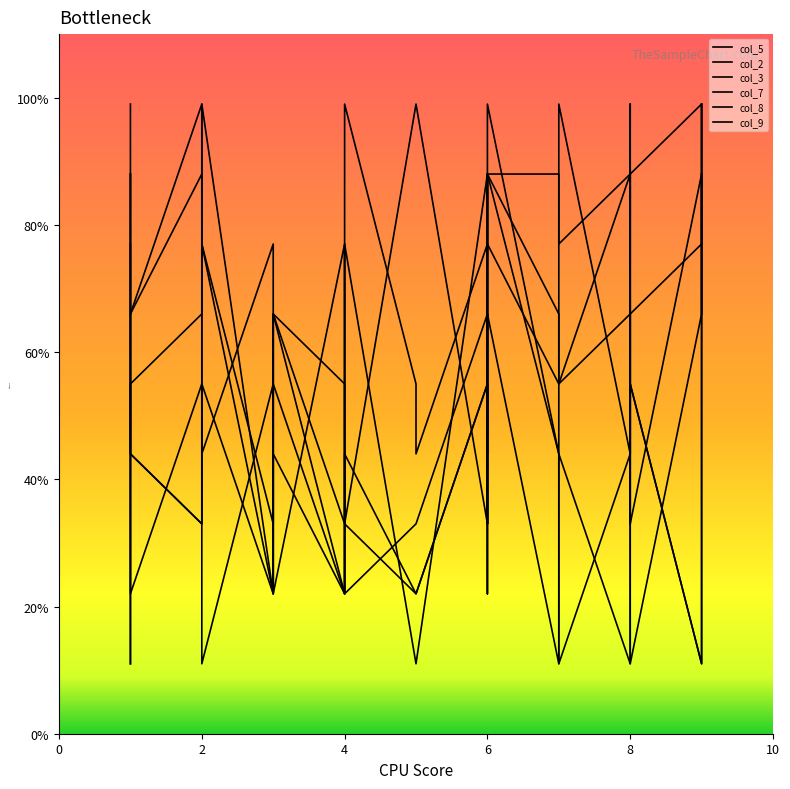

Which category has the lowest value in the col_7 series?

2